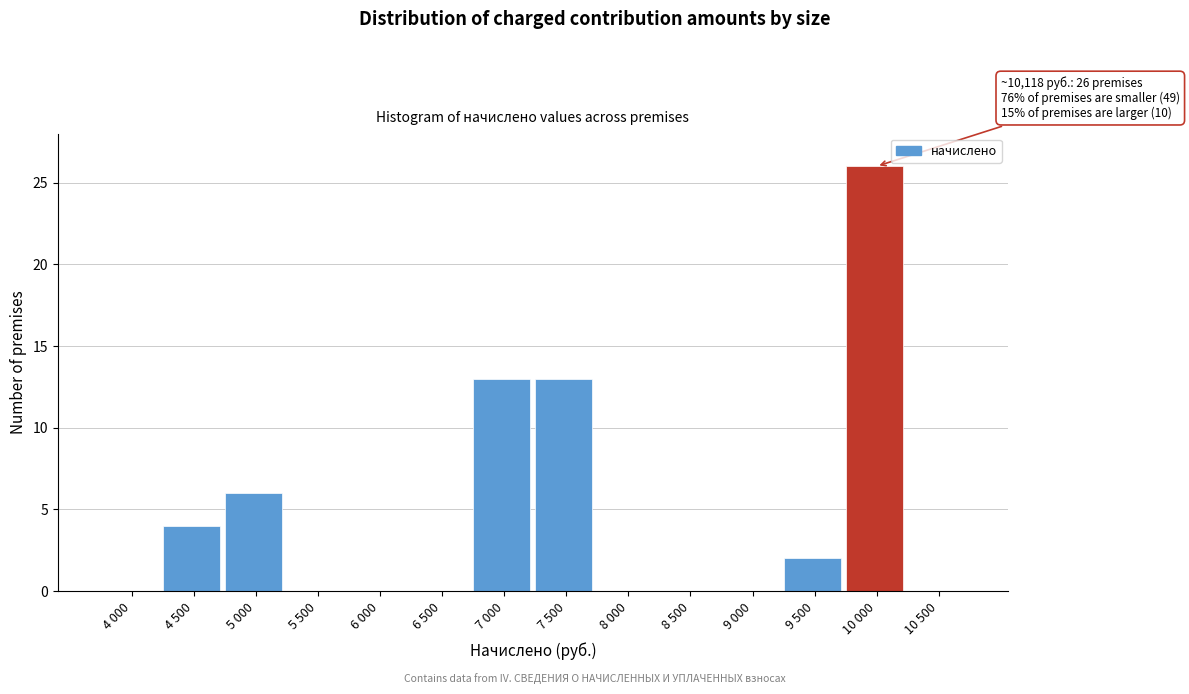

Reading left to right, what are all the values shown in this chart?

4 000=0	4 500=4	5 000=6	5 500=0	6 000=0	6 500=0	7 000=13	7 500=13	8 000=0	8 500=0	9 000=0	9 500=2	10 000=26	10 500=0